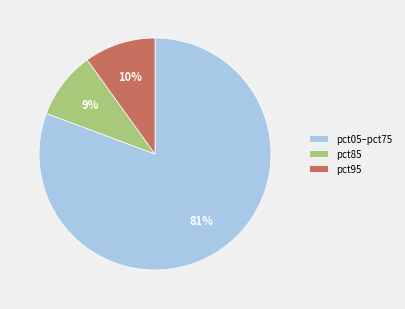

Rank the categories by value from lowest to highest.

pct85, pct95, pct05–pct75